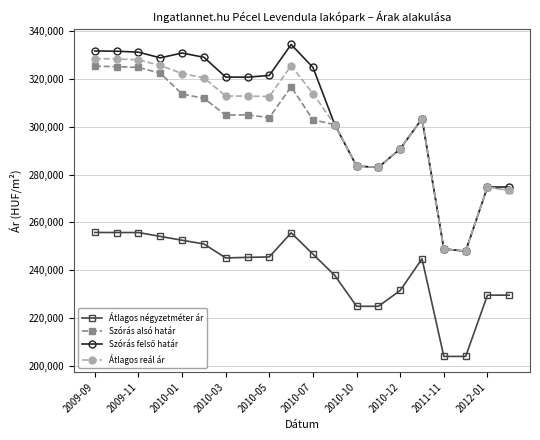

How many data points does each series have?

20